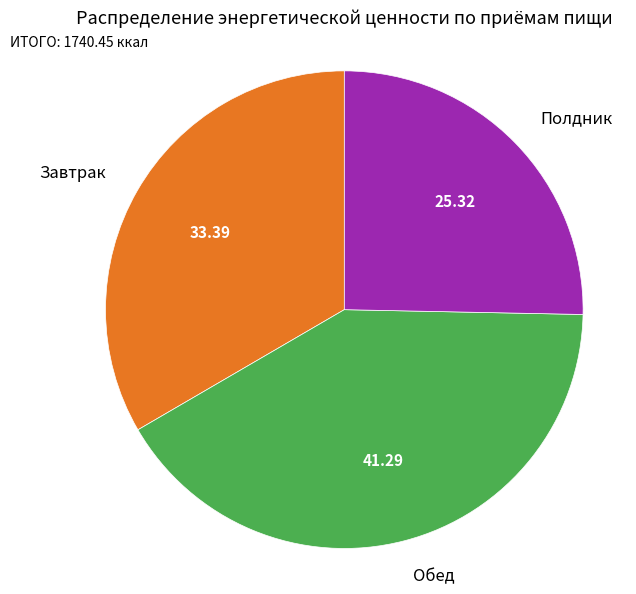

Count the number of slices in the pie.

3